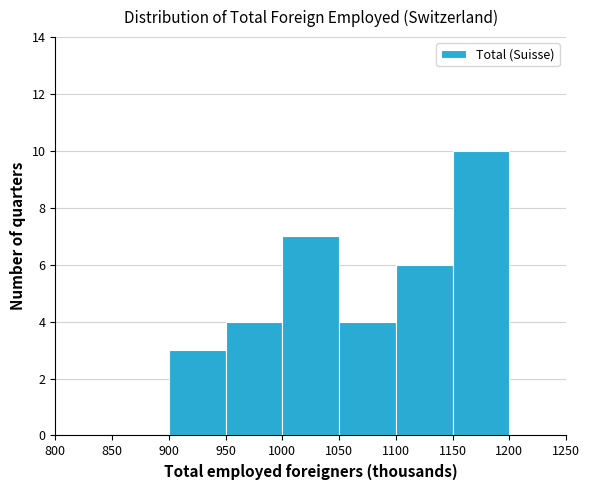

Over which range of the x-axis is the bar tallest?

1150 to 1200